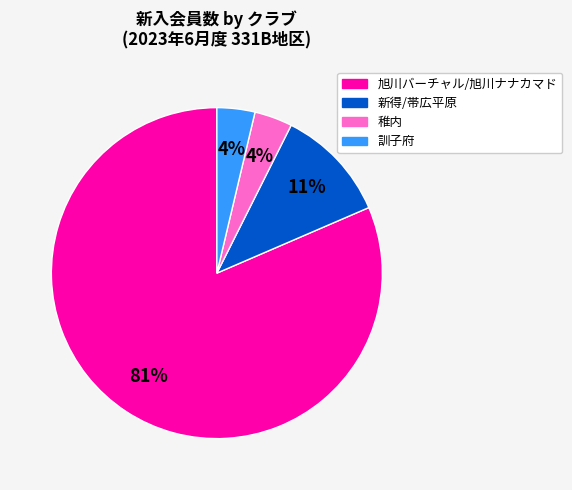

What percentage is the 稚内 slice, to the nearest percent?

4%